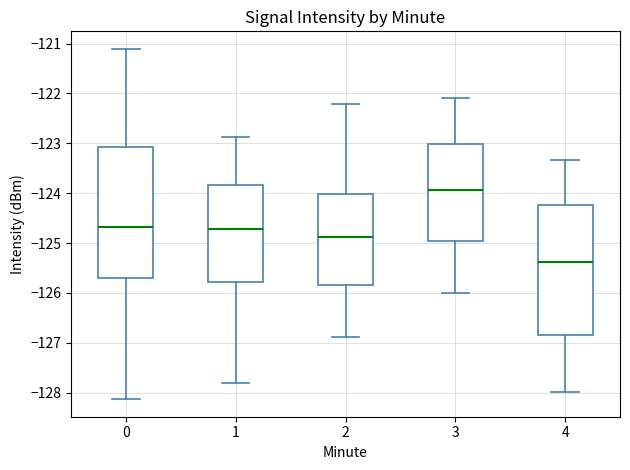

Where does the upper whisker of the box at x = 2 end on the y-axis? The values are not printed on the chart, so give them approximately, as read against the axis.

-122.2